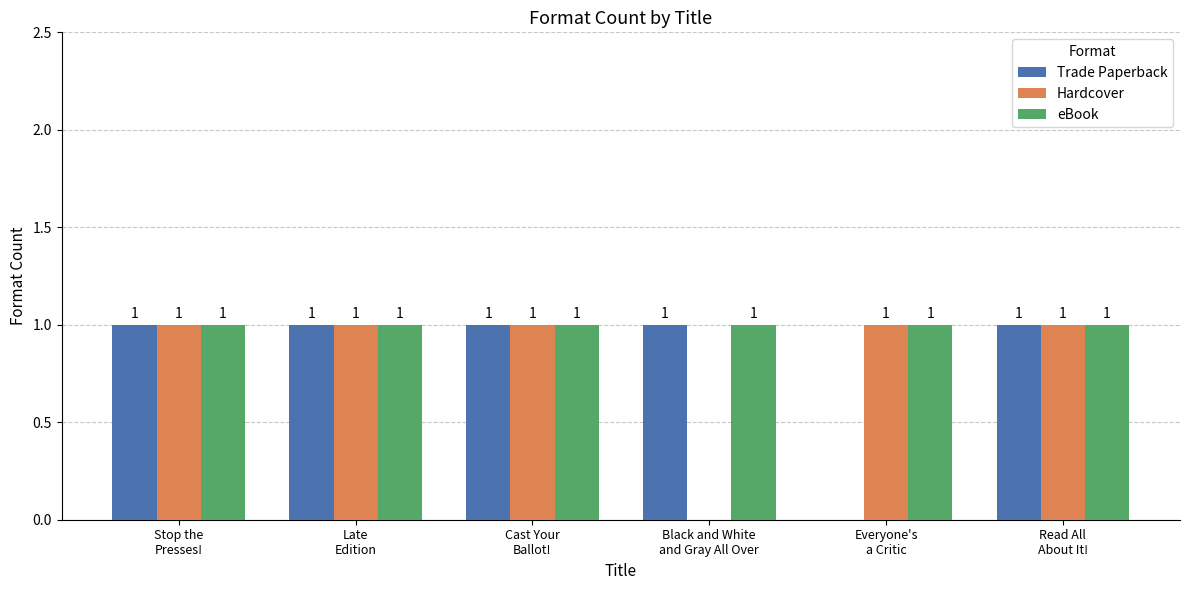

What are all the series names shown in the legend?

Trade Paperback, Hardcover, eBook